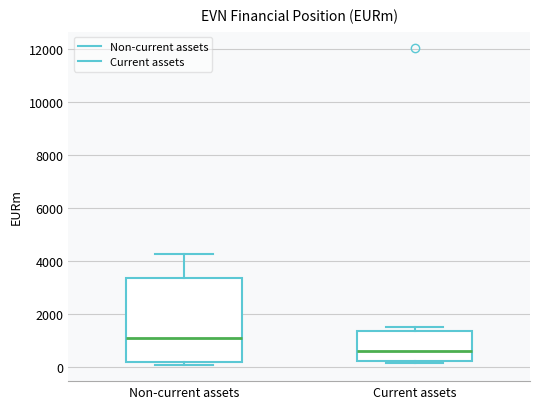

Which box's median line is the lowest?

Current assets